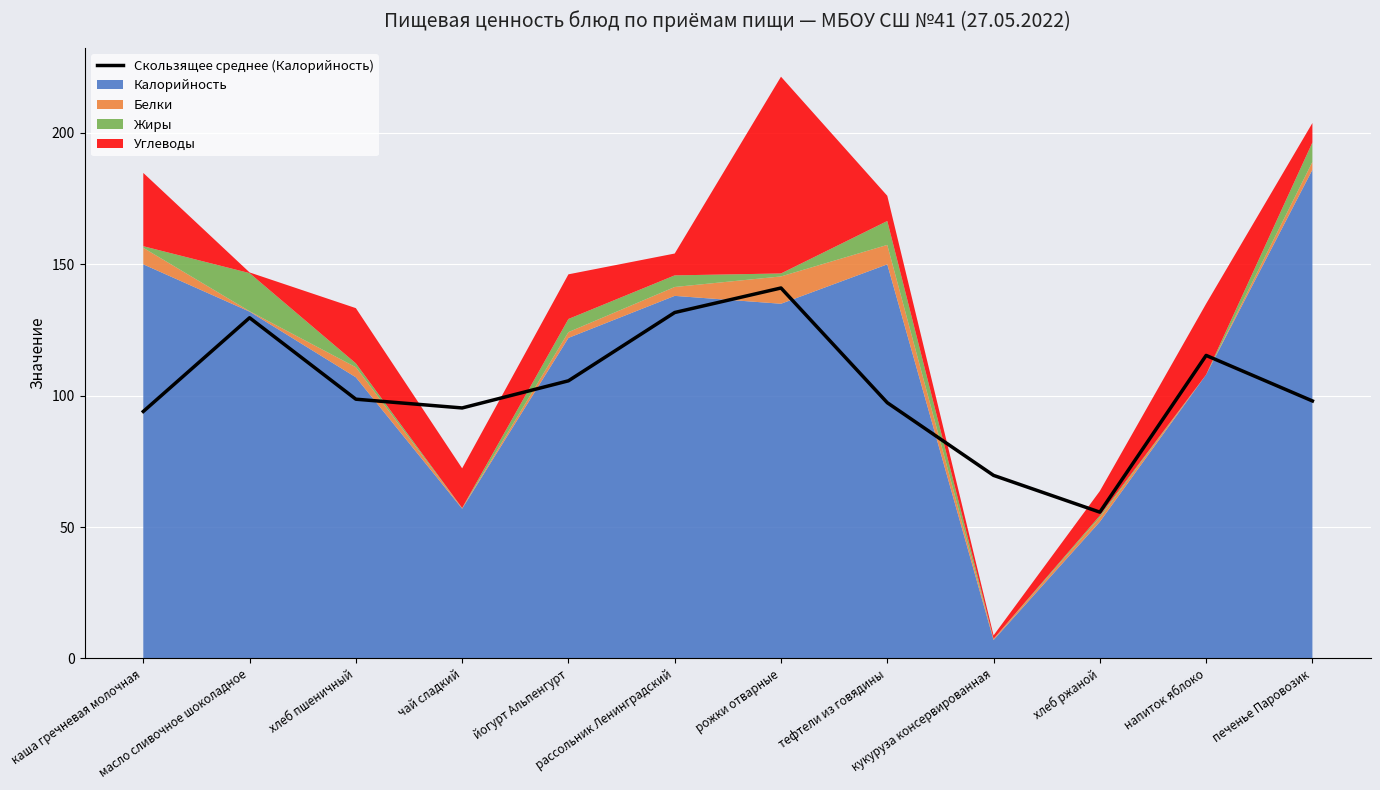

Count the number of values greater than 98.

6